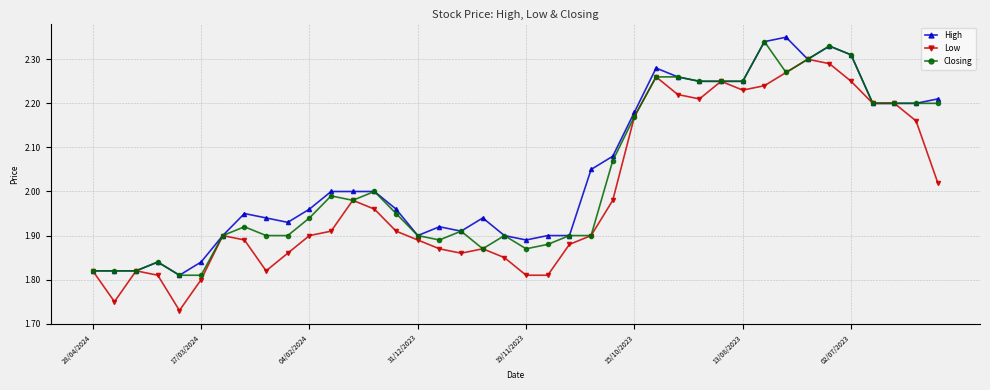

Which series has the largest range (max minus min)?

Low